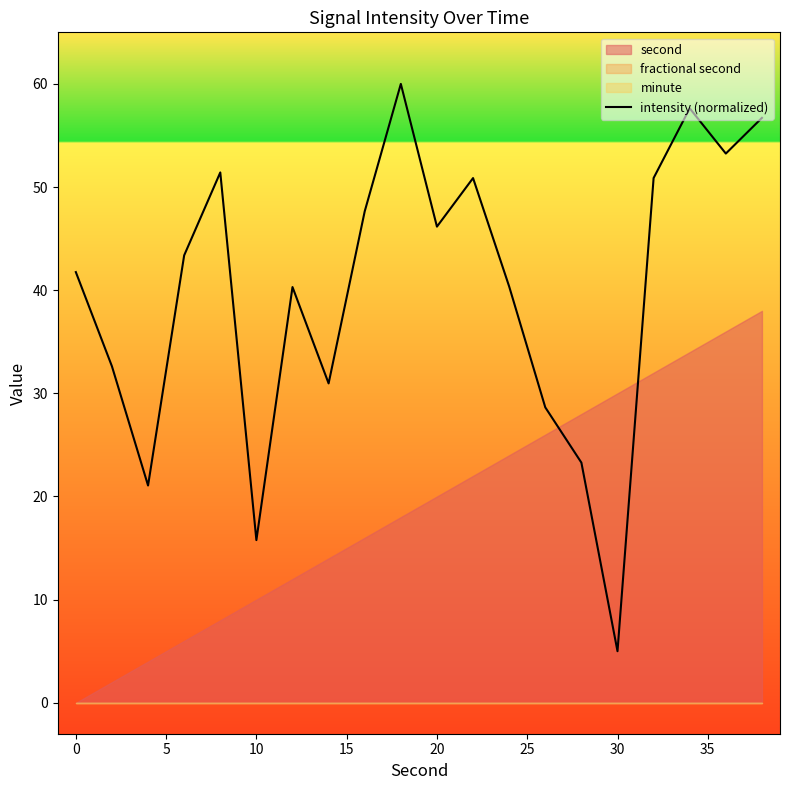

Does the chart have visible grid lines?

No